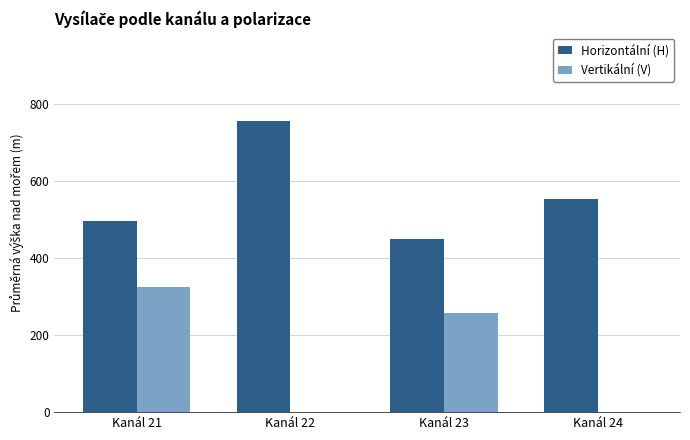

At which label does Horizontální (H) reach its peak?

Kanál 22